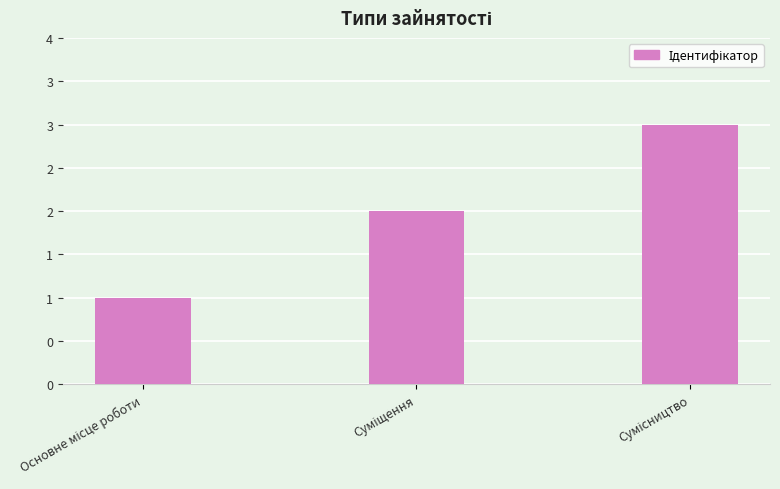

Are the bars horizontal?

No